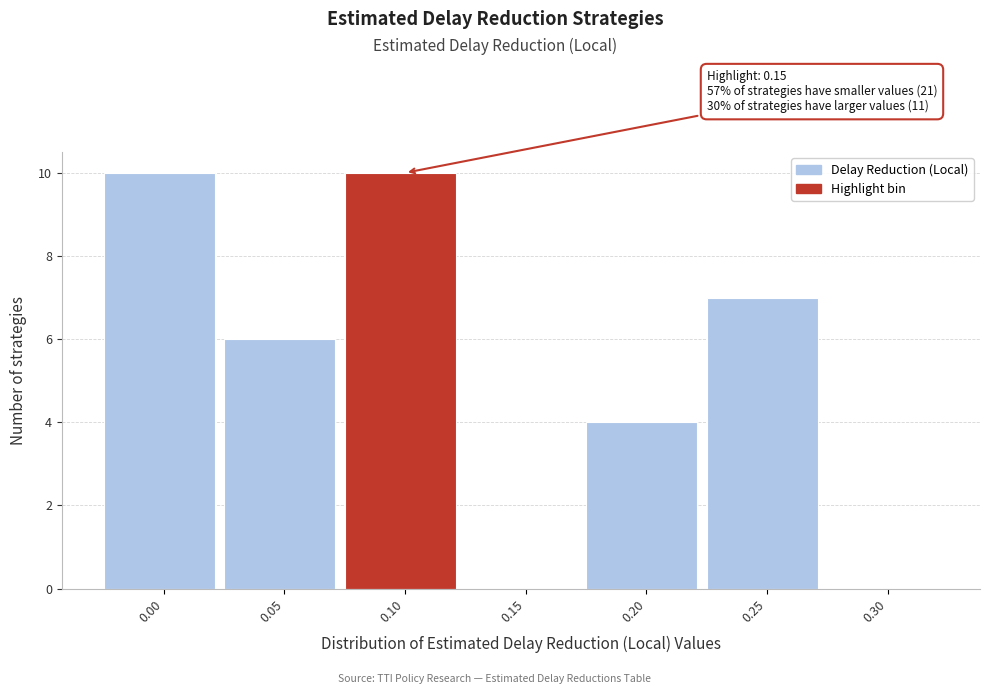

Reading right to left, list all the values displayed in this chart.

0.30=0	0.25=7	0.20=4	0.15=0	0.10=10	0.05=6	0.00=10